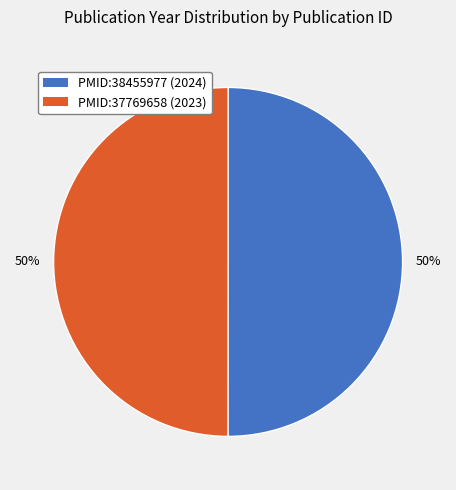

How many slices are in this pie chart?

2